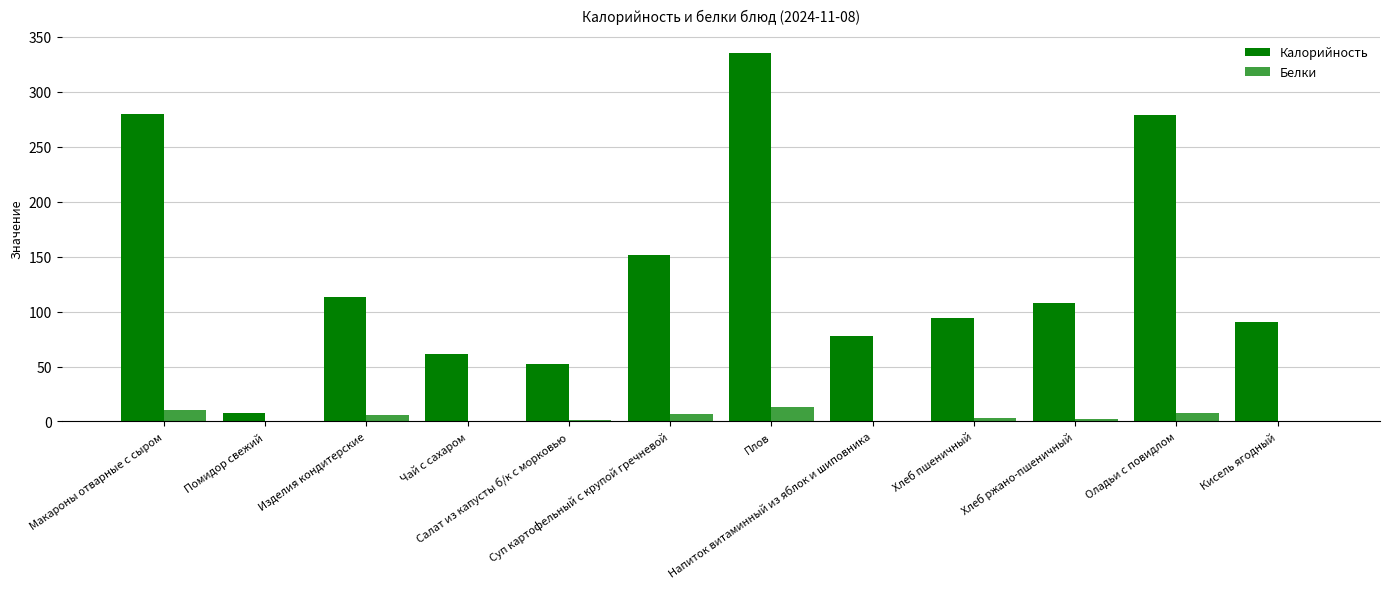

How many values in the Калорийность series exceed 107?

6